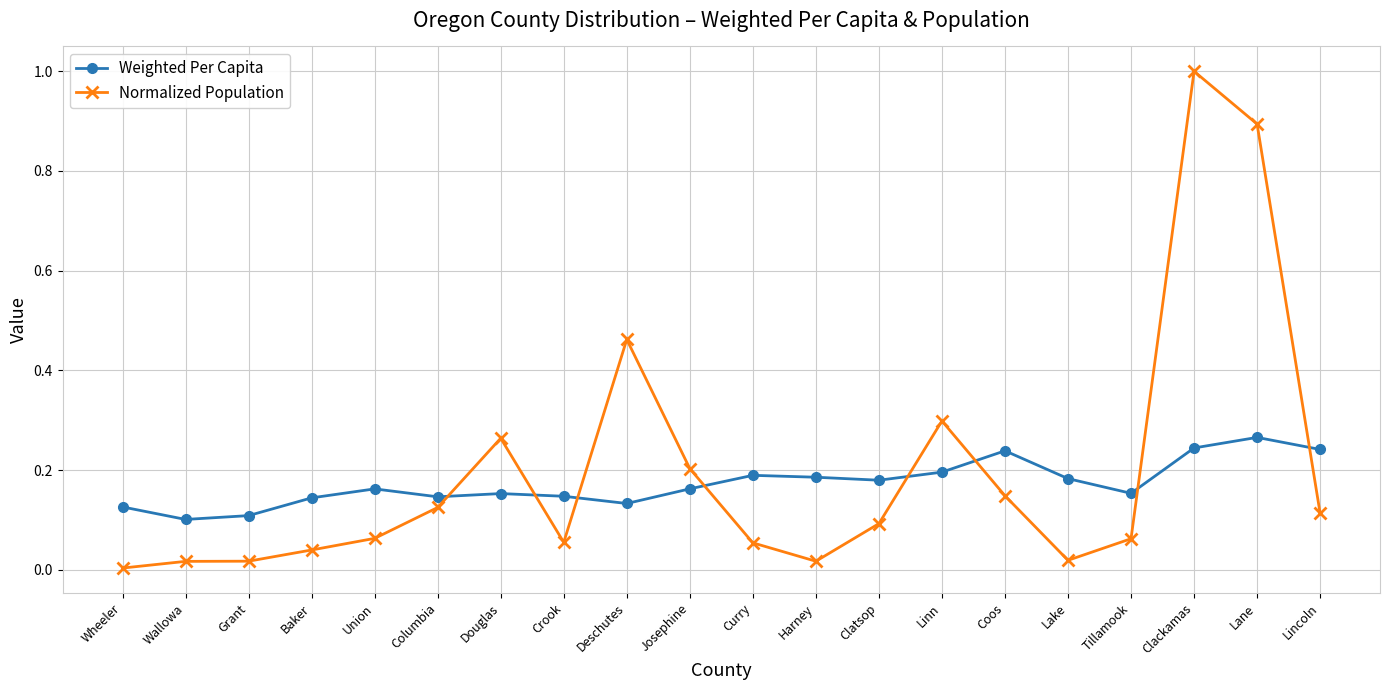

Between Columbia and Harney, which series saw the biggest shift?

Normalized Population